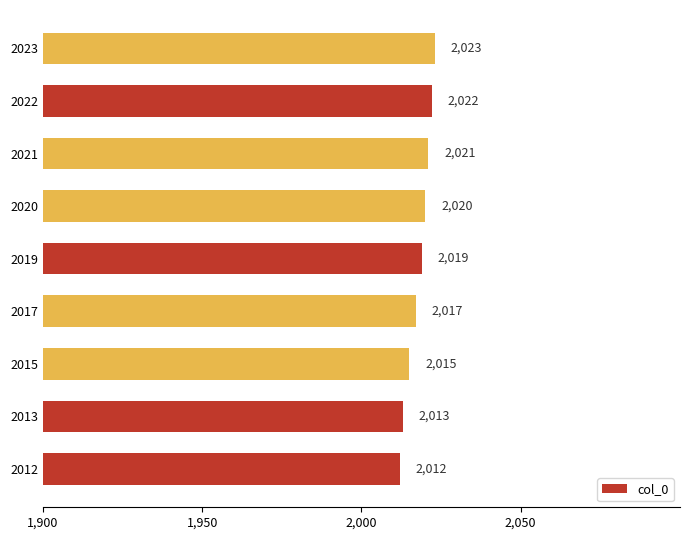

Count the number of data series in this chart.

1